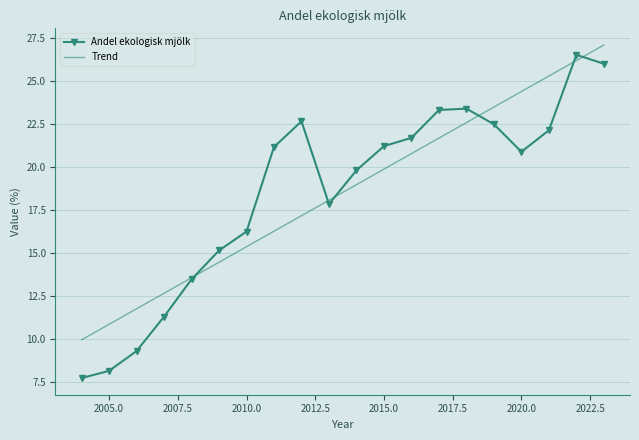

What is the minimum value shown in the chart?

7.7